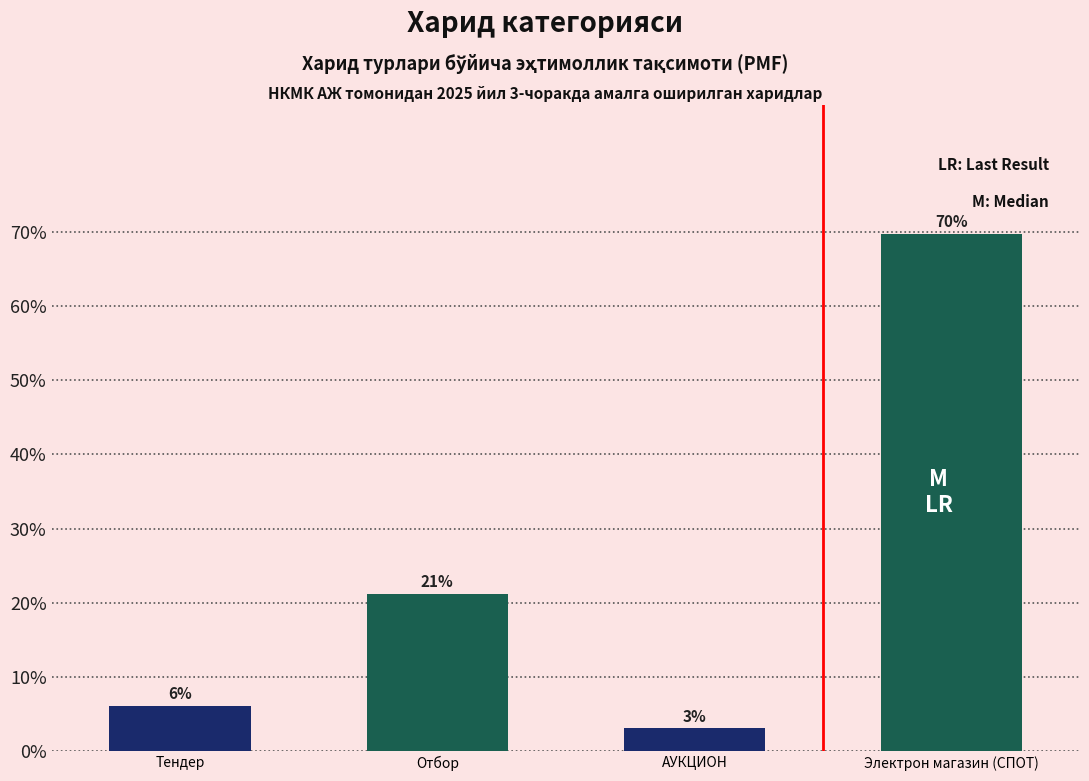

What is the minimum value shown in the chart?

3.0